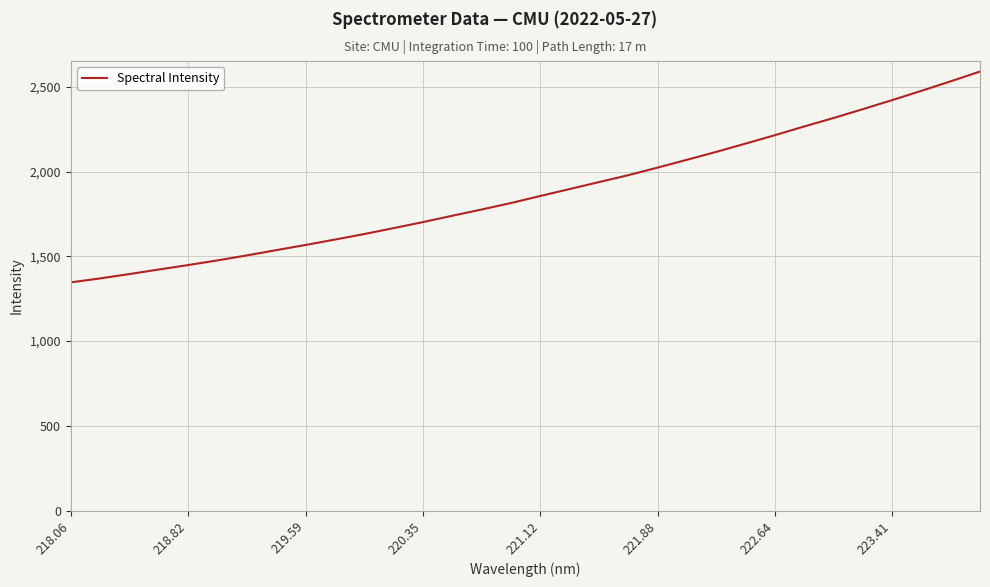

What is the smallest value displayed?

1346.2